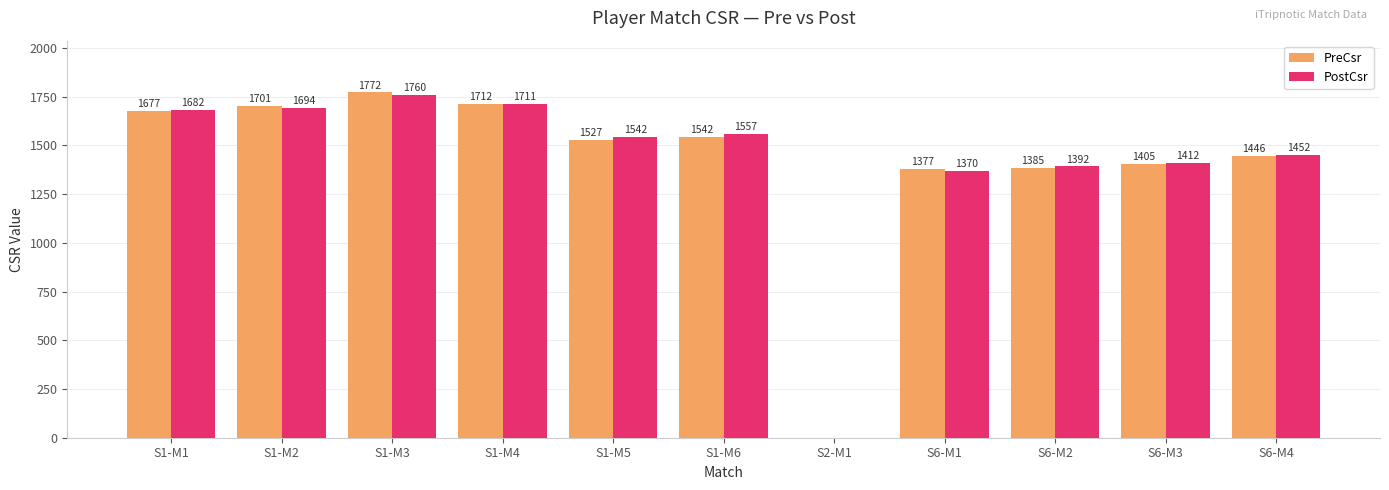

Between S6-M3 and S6-M4, which series saw the biggest shift?

PreCsr